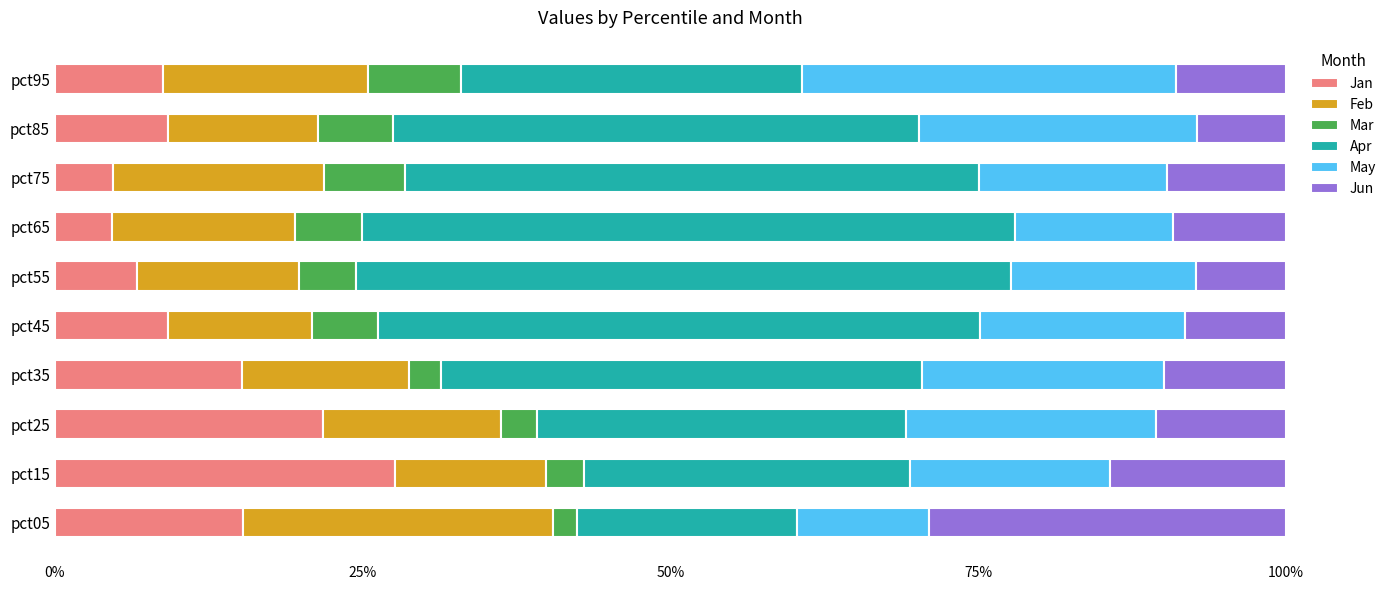

True or false: Jan has a value of 6.7 at pct55.

True